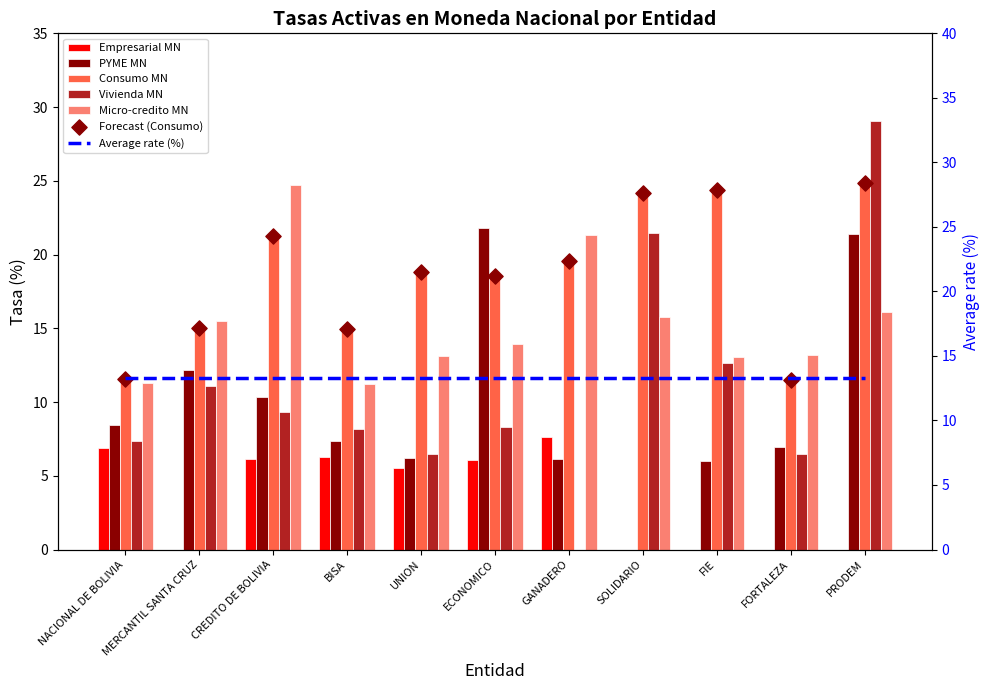

At which category is the sum across all series the highest?

PRODEM